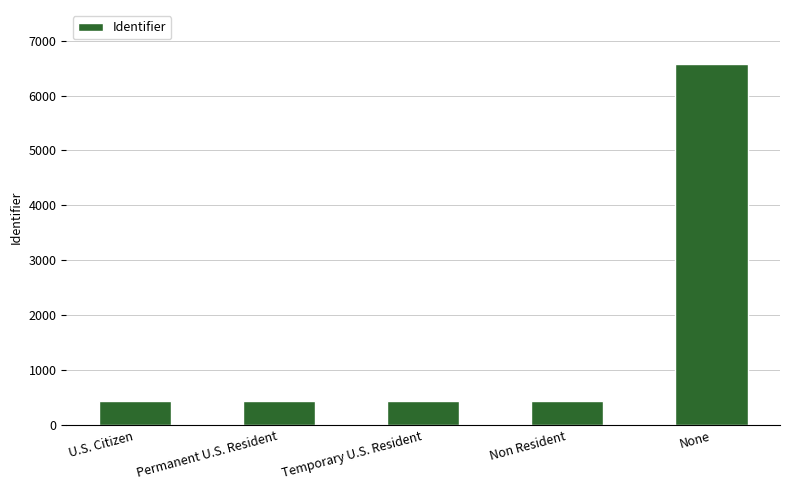

What is the change in value from Temporary U.S. Resident to None?

+6138